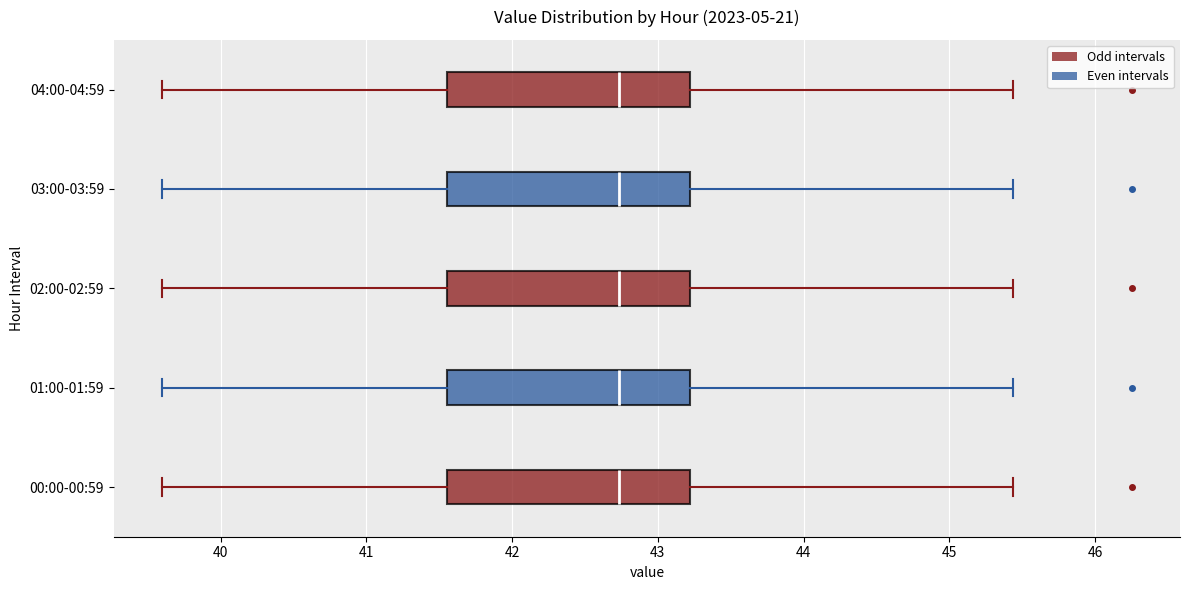

Reading bottom to top, transcribe this box plot: for each box, give where its median line is, the range the box spans, and where its two whiskers end, as read against the x-axis. The values are not printed on the chart, so give them approximately, as read against the axis.

00:00-00:59: median 42.7, box 41.6 to 43.2, whiskers 39.6 to 45.4
01:00-01:59: median 42.7, box 41.6 to 43.2, whiskers 39.6 to 45.4
02:00-02:59: median 42.7, box 41.6 to 43.2, whiskers 39.6 to 45.4
03:00-03:59: median 42.7, box 41.6 to 43.2, whiskers 39.6 to 45.4
04:00-04:59: median 42.7, box 41.6 to 43.2, whiskers 39.6 to 45.4